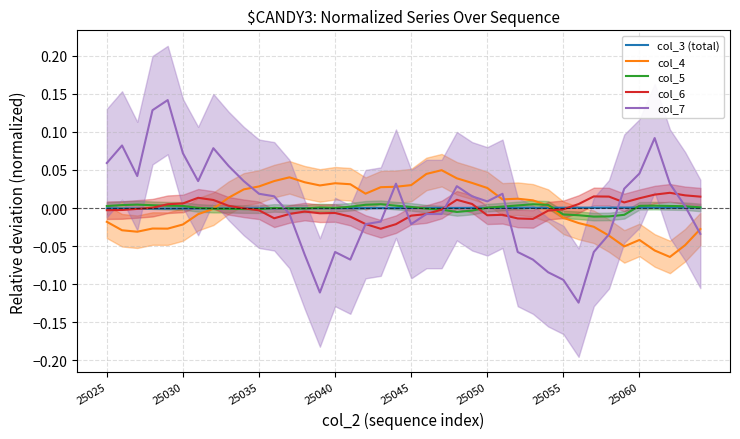

Between 13 and 36, which is larger?

36